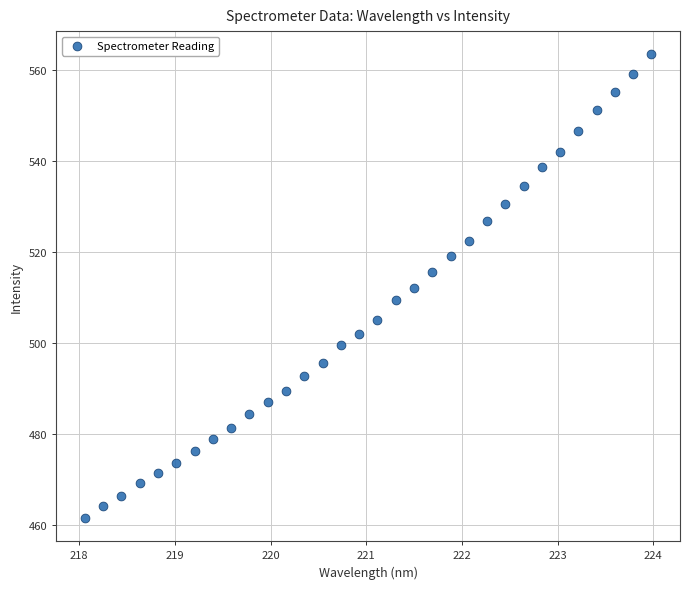

What is the range of Y values (max minus min)?

102.2